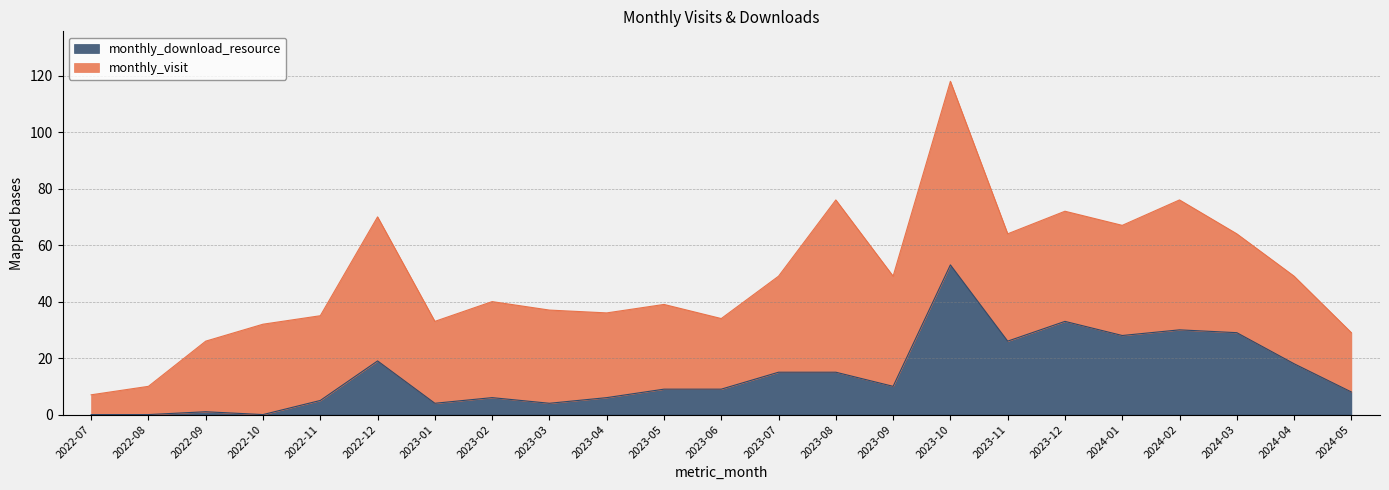

What is the difference between the maximum and second lowest values?

53